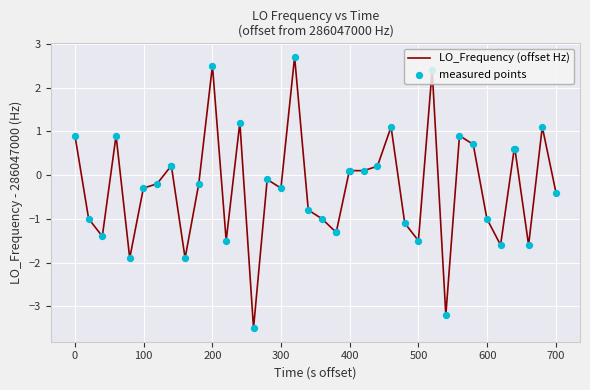

What is the minimum value shown in the chart?

-3.5